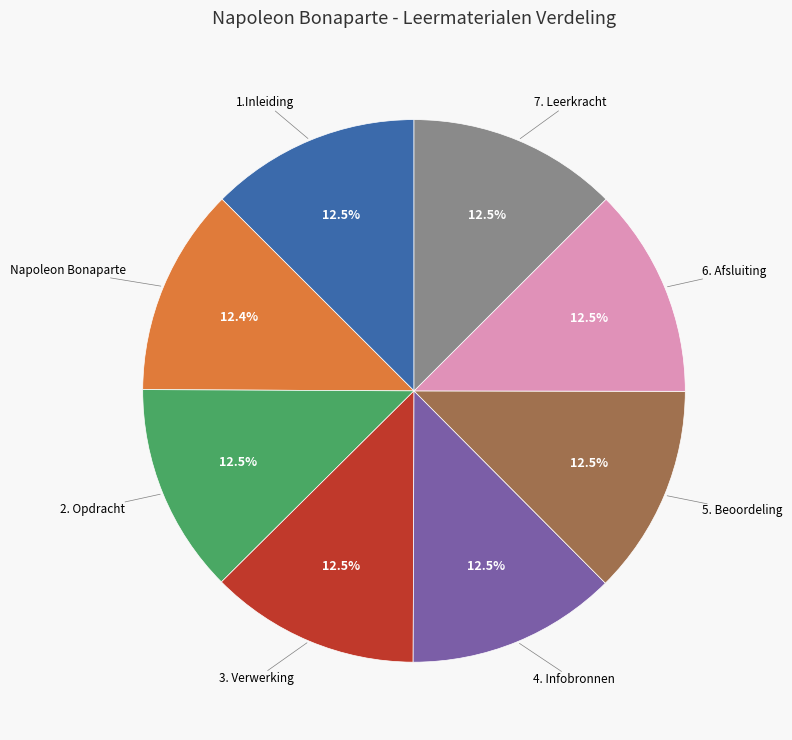

Approximately how many times larger is the value at 2. Opdracht compared to 4. Infobronnen?

1.0